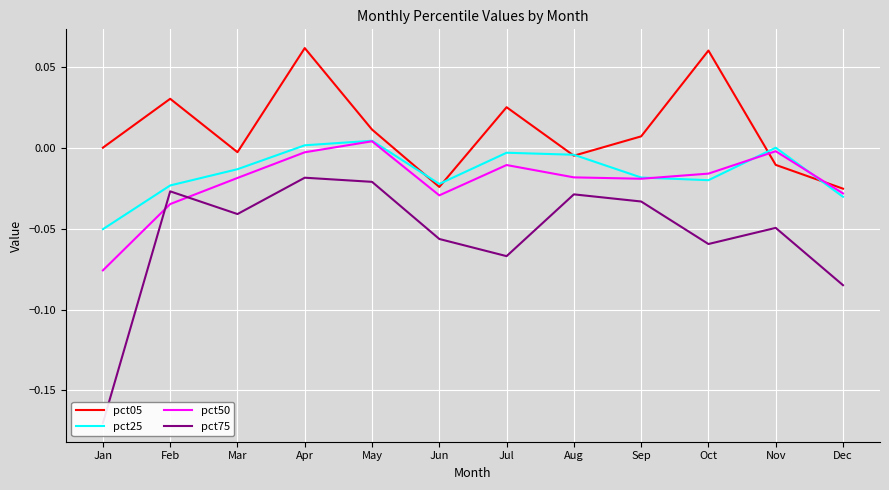

Reading right to left, list all the values displayed in this chart.

pct05: -0.0	-0.0	0.1	0.0	-0.0	0.0	-0.0	0.0	0.1	-0.0	0.0	0.0
pct25: -0.0	0.0	-0.0	-0.0	-0.0	-0.0	-0.0	0.0	0.0	-0.0	-0.0	-0.1
pct50: -0.0	-0.0	-0.0	-0.0	-0.0	-0.0	-0.0	0.0	-0.0	-0.0	-0.0	-0.1
pct75: -0.1	-0.0	-0.1	-0.0	-0.0	-0.1	-0.1	-0.0	-0.0	-0.0	-0.0	-0.2